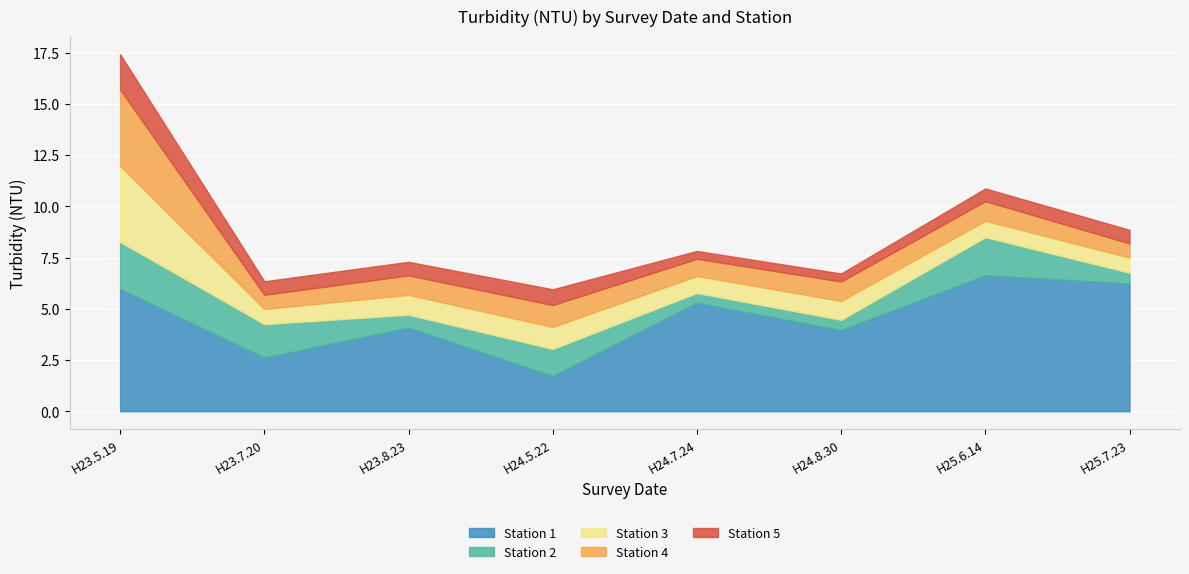

What is the difference between the maximum and minimum values in the Station 3 series?

3.0